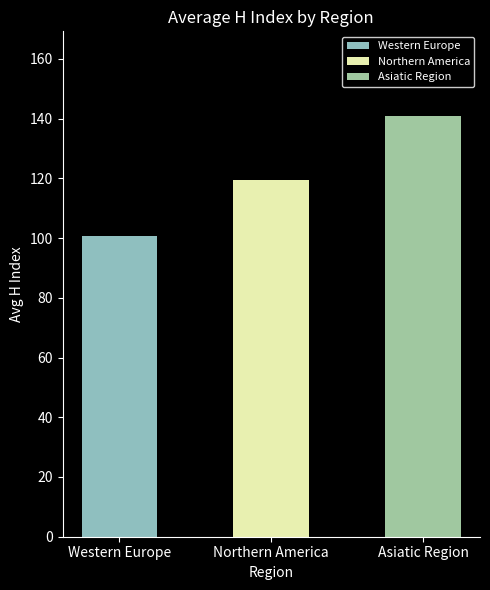

What is the difference between the maximum and minimum values?

40.3